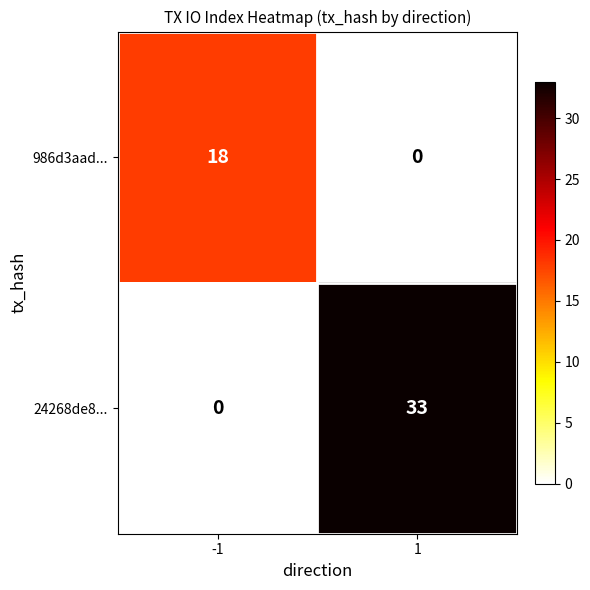

True or false: 24268de8... has a value of 10 at -1.

False